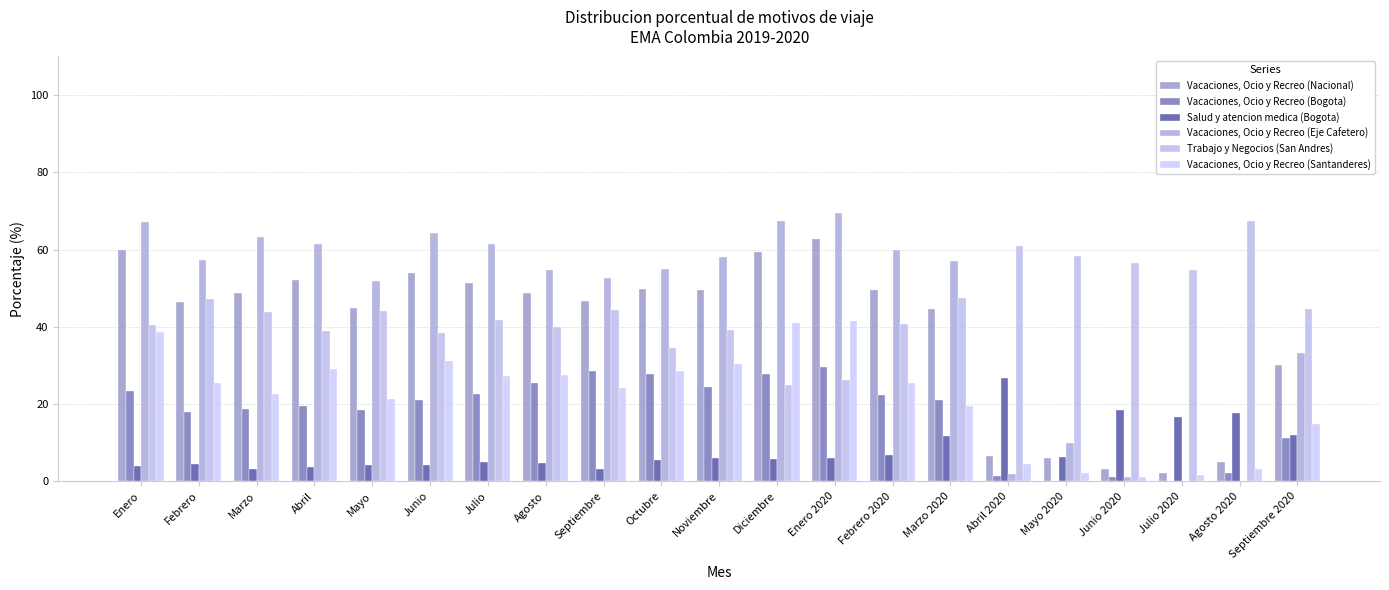

At which category does the chart reach its minimum across all series?

Julio 2020